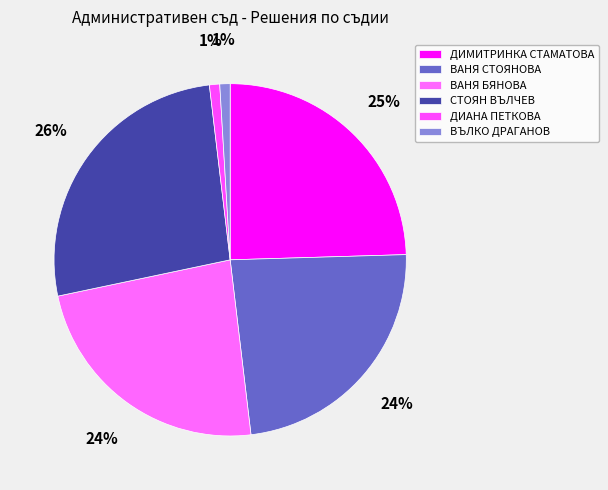

To the nearest percent, what is the average slice percentage?

17%